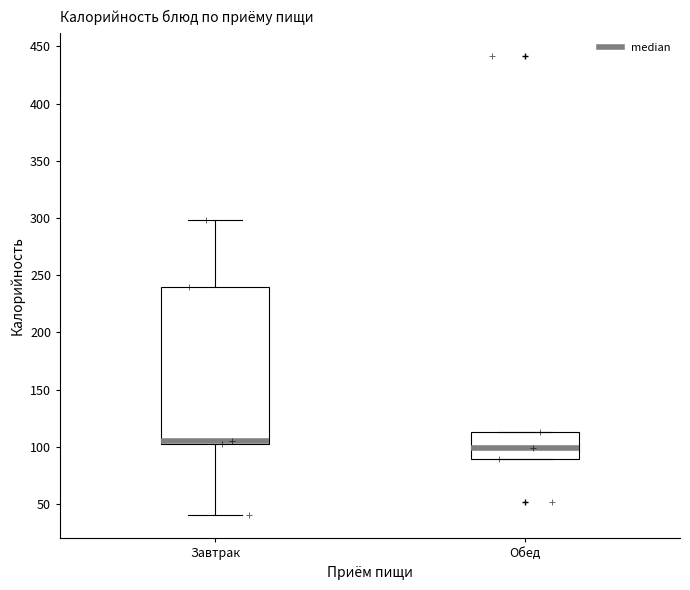

Reading left to right, read every box against the y-axis: the position of its median line, the range the box covers, and the ends of its whiskers. The values are not printed on the chart, so give them approximately, as read against the axis.

Завтрак: median 105 (just above the box's lower edge), box 105 to 240, whiskers 40 to 300
Обед: median 100, box 90 to 115, whiskers 90 to 115